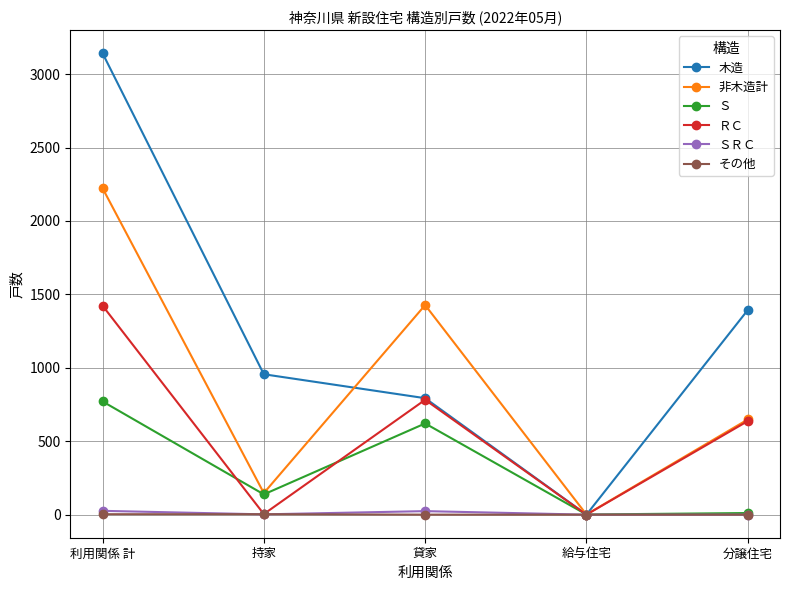

Where is the first local maximum for 非木造計?

貸家